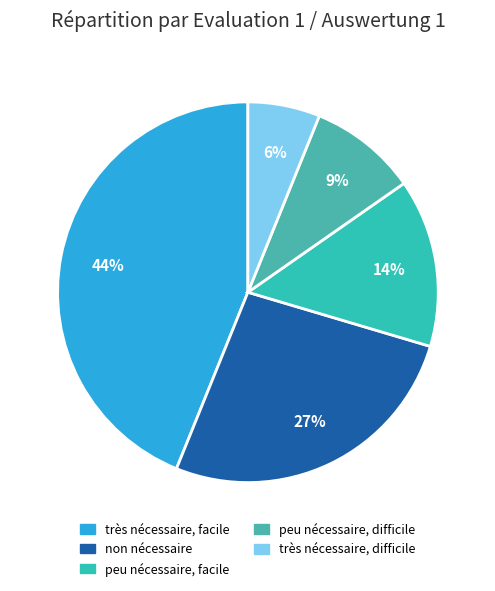

How many segments does this pie chart have?

5